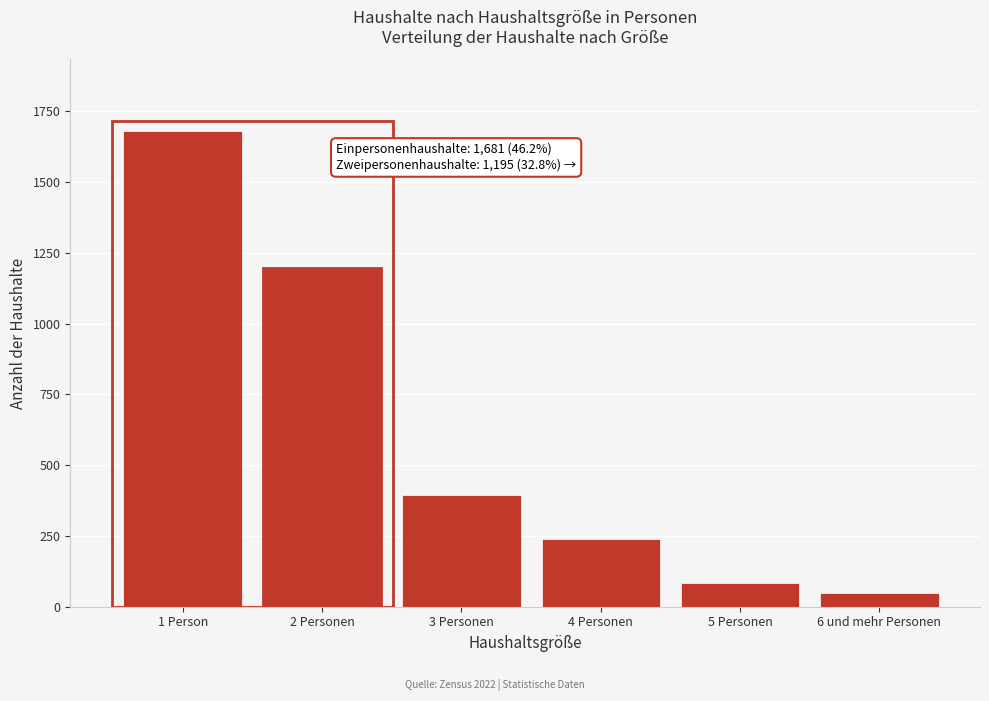

Reading right to left, transcribe all the data shown in this chart.

47	83	238	395	1195	1681